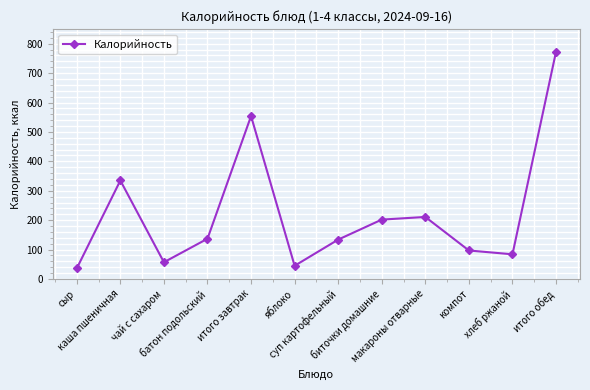

What is the average value?

222